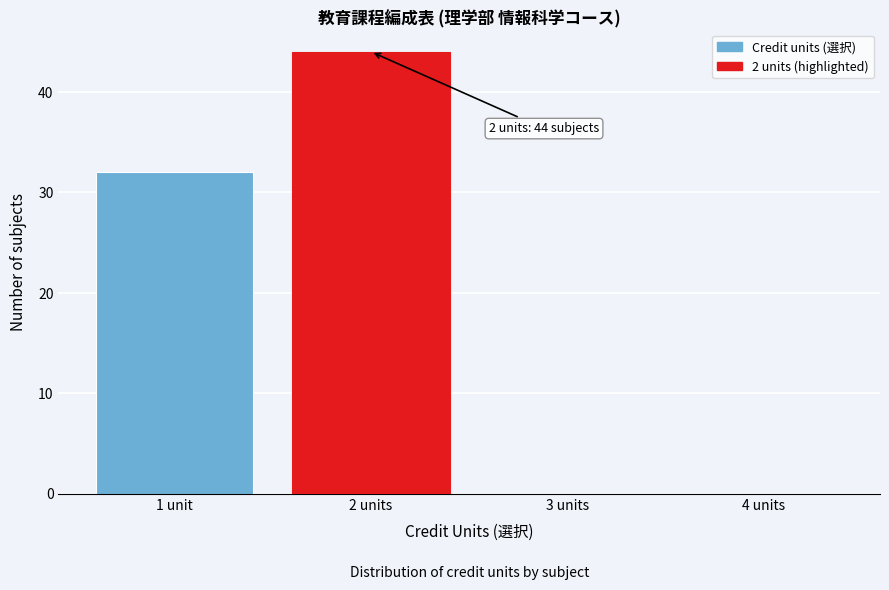

Reading left to right, what are all the values shown in this chart?

1 unit=32	2 units=44	3 units=0	4 units=0